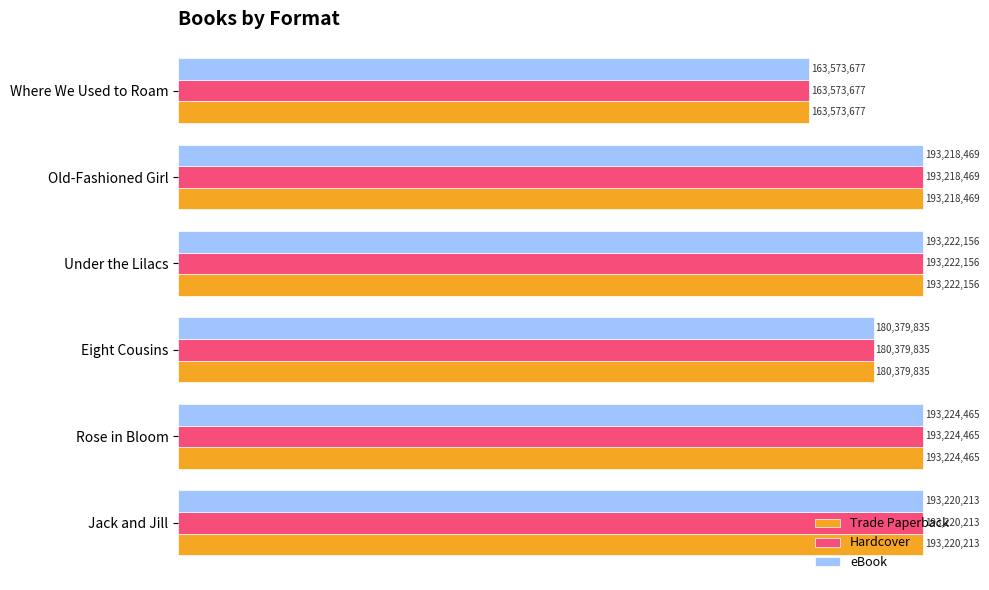

What are all the series names shown in the legend?

Trade Paperback, Hardcover, eBook